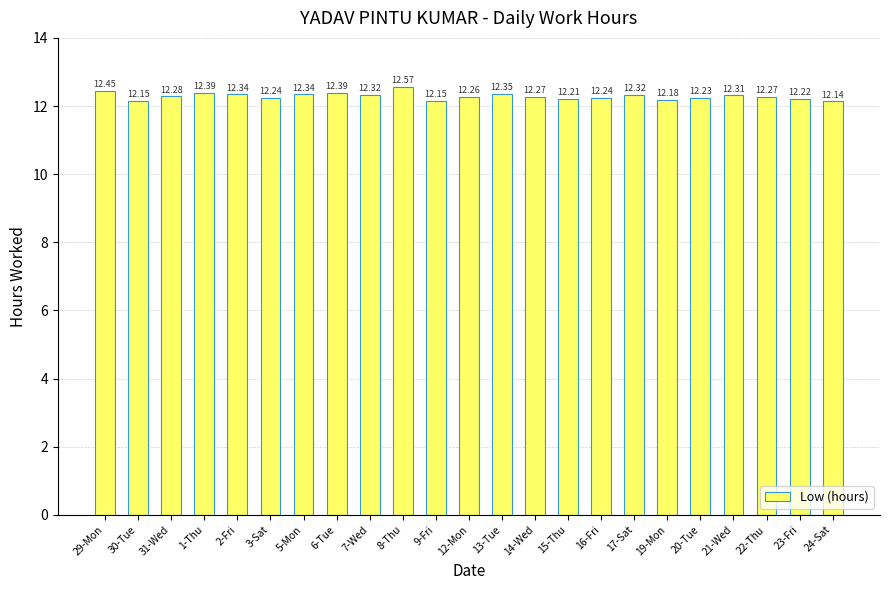

Which has a higher value, 1-Thu or 24-Sat?

1-Thu